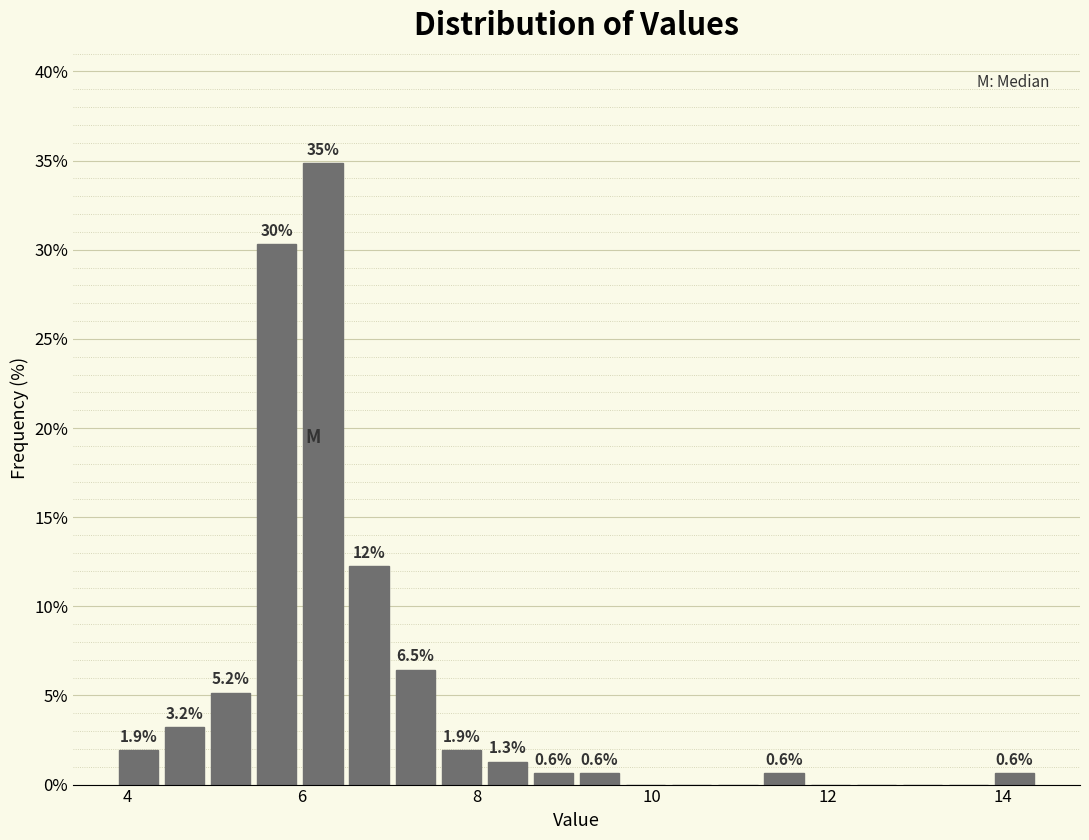

Around what value on the x-axis is the tallest bar? Give the approximate position of its centre, as read against the axis.

6.2